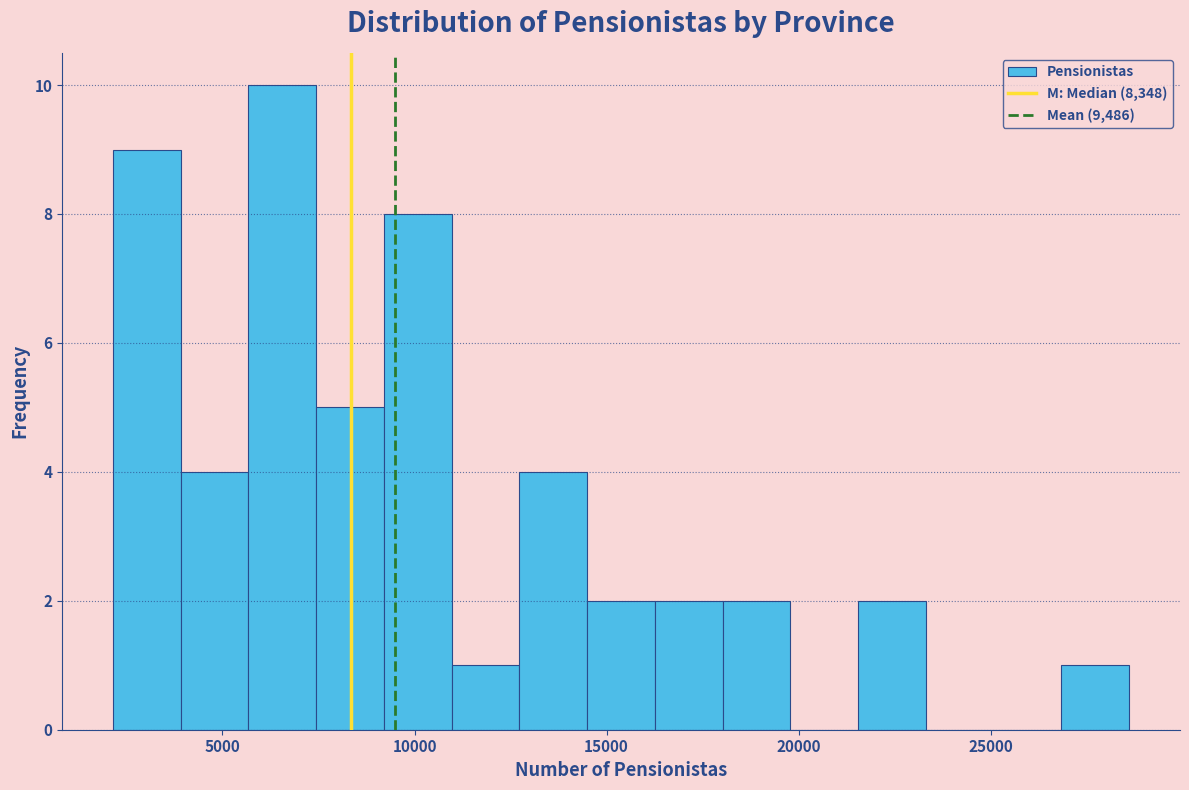

Read against the x-axis, roughly where is the centre of the tallest bar?

6500